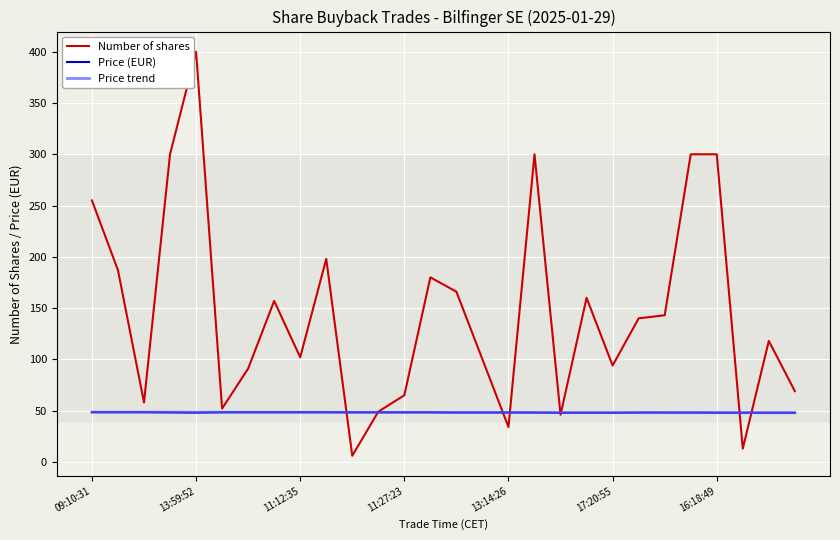

In Number of shares, how many points are lower than both neighbors (excluding endpoints)?

8